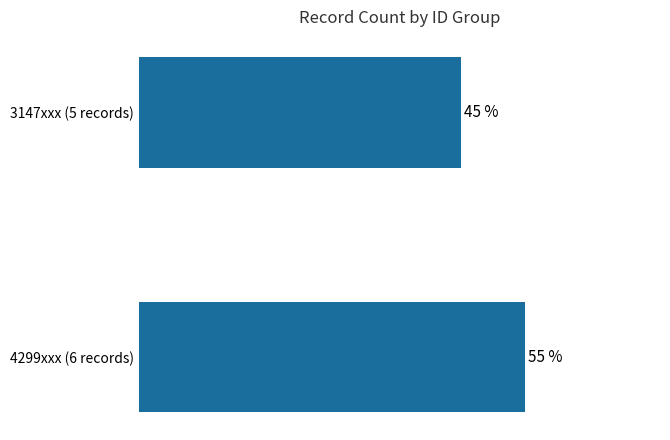

Does the chart contain any negative values?

No